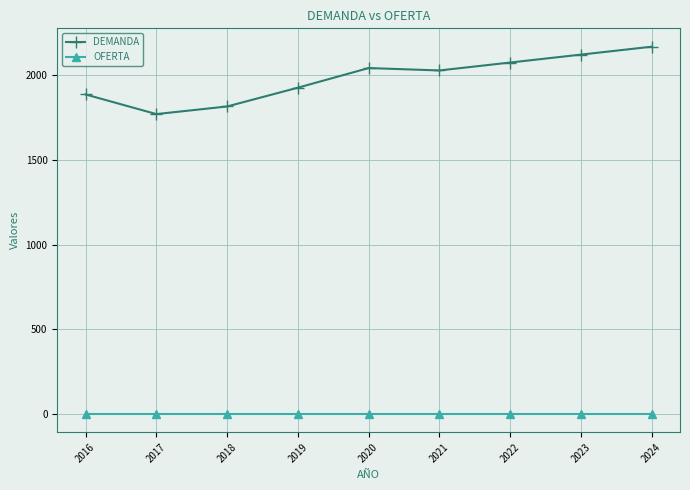

At which label does DEMANDA reach its peak?

2024